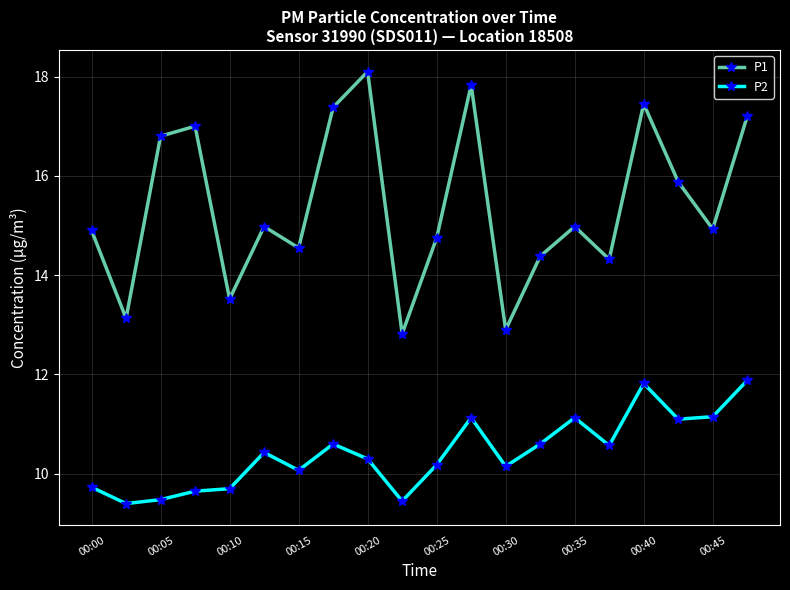

What are all the series names shown in the legend?

P1, P2